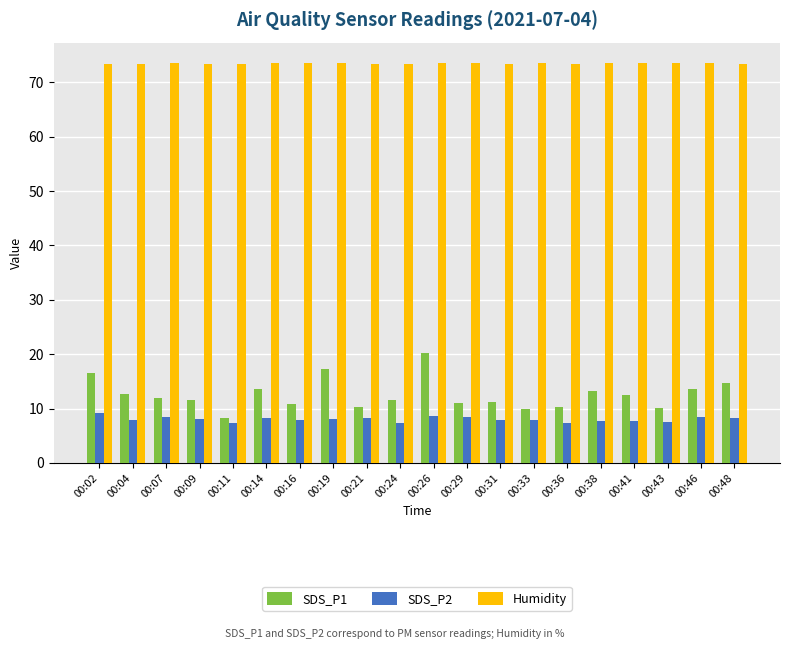

How many groups of bars are there?

20